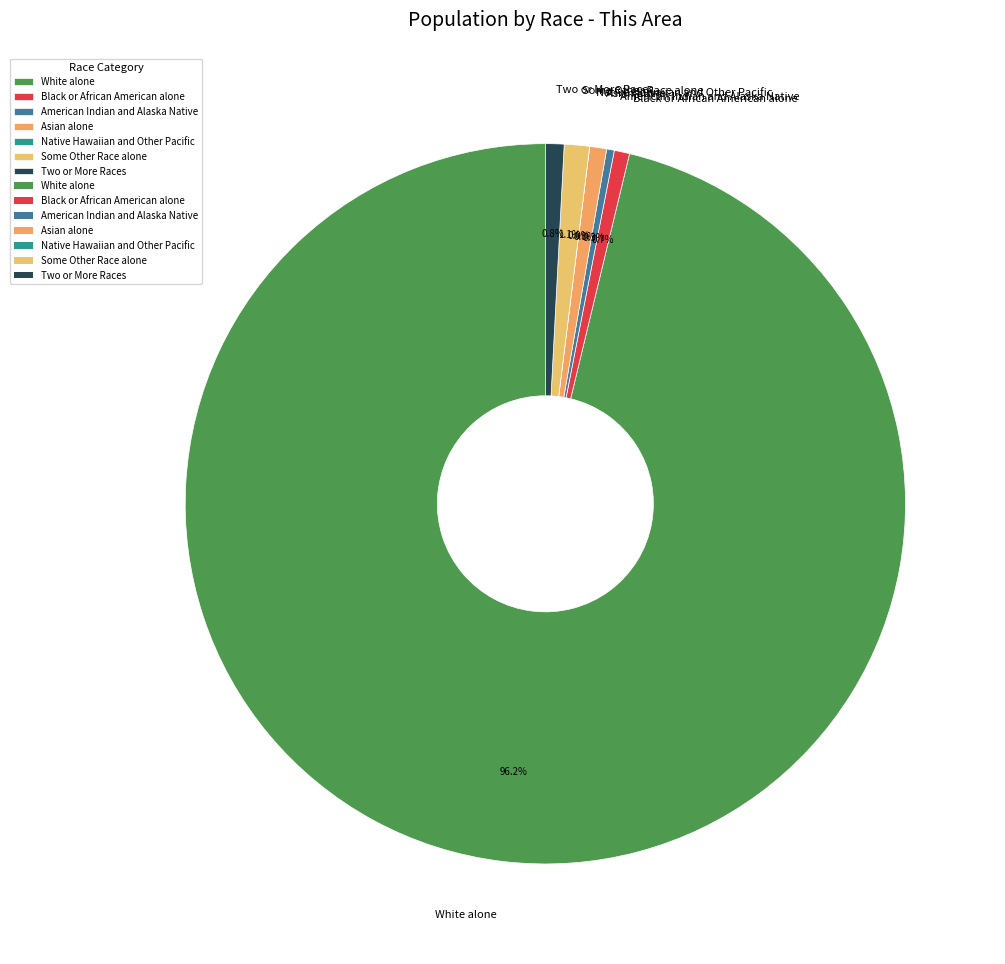

Do White alone and Two or More Races together represent more than half of the pie?

Yes